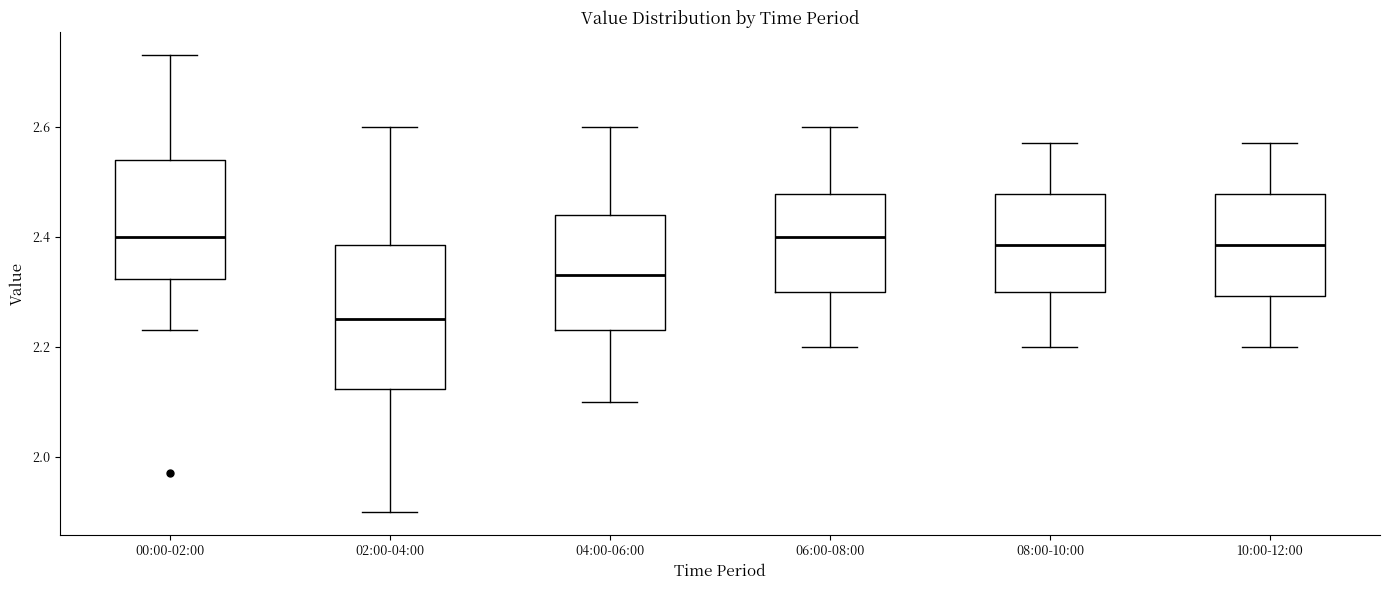

Where does the upper whisker of the box for 06:00-08:00 end on the y-axis? The values are not printed on the chart, so give them approximately, as read against the axis.

2.60